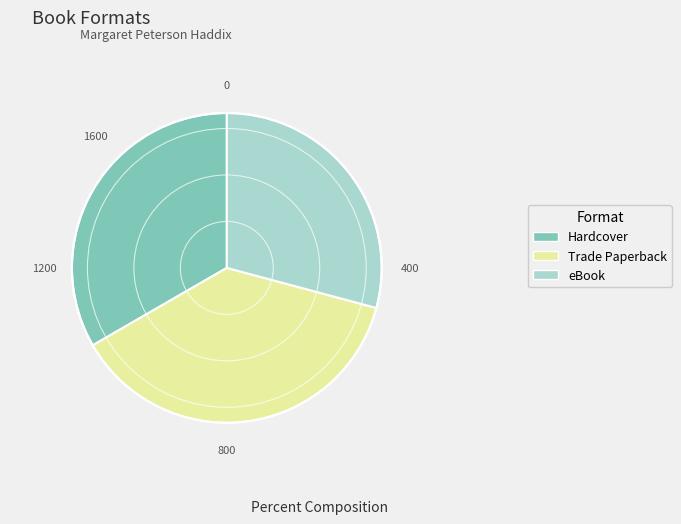

Does any single category account for the majority?

No